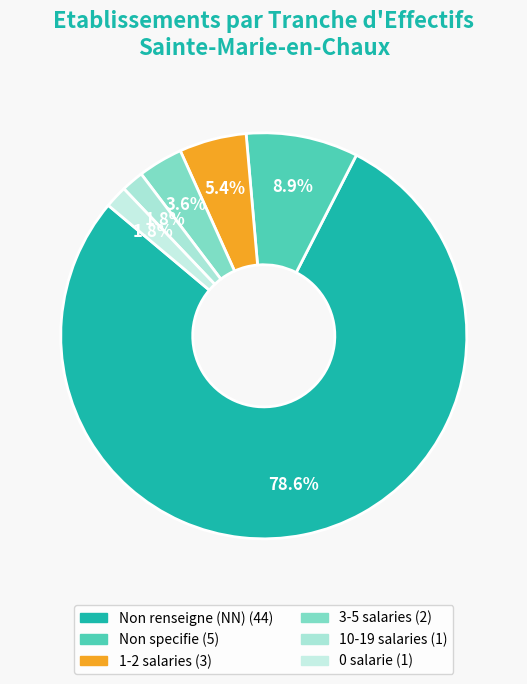

How many slices are in this pie chart?

6